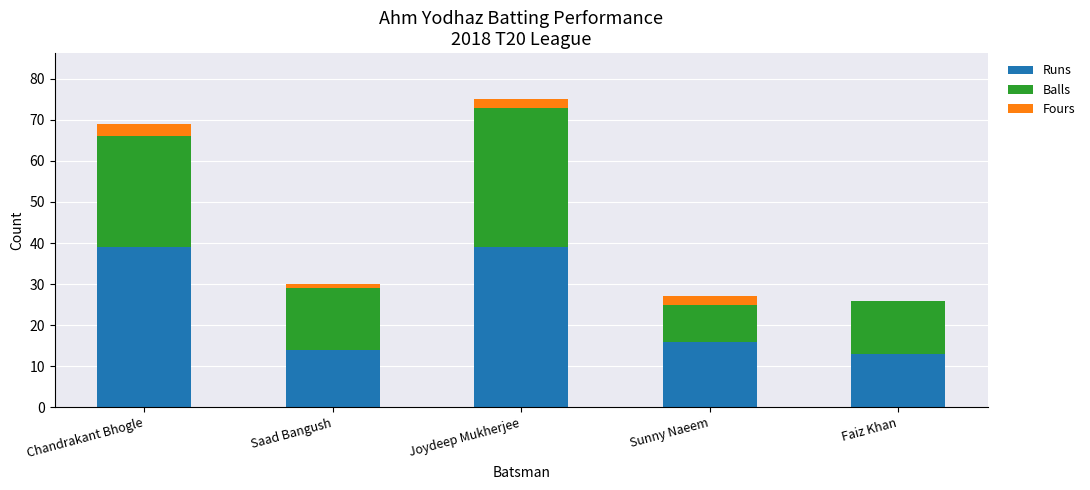

Are the bars horizontal?

No